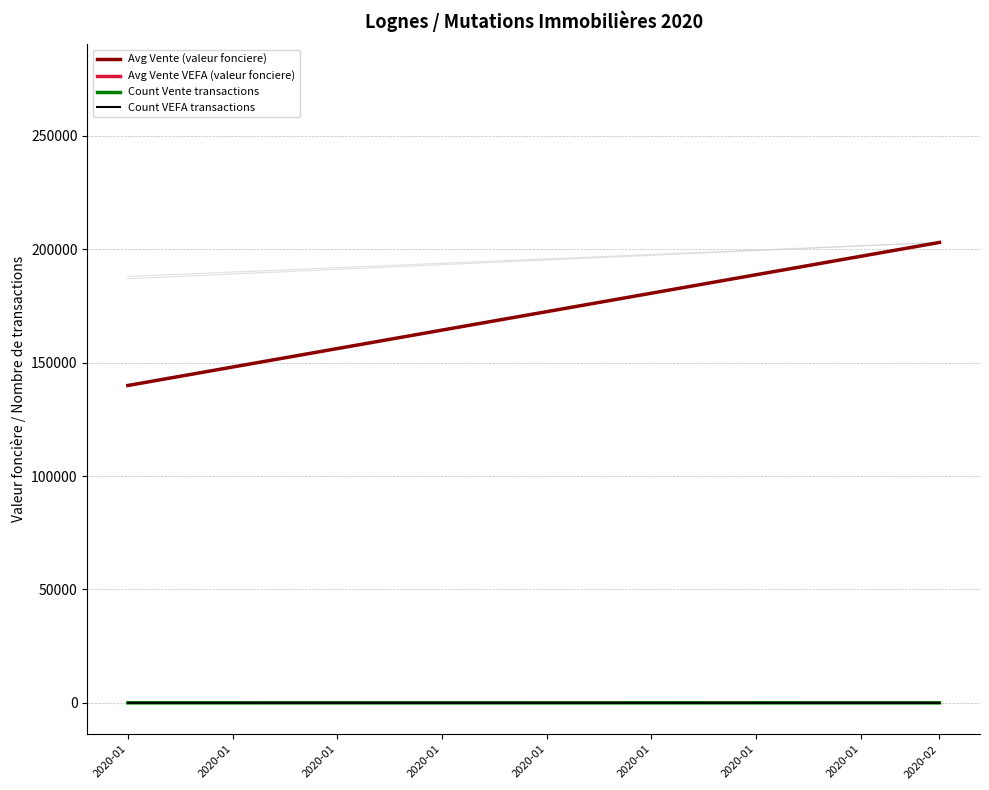

What are all the series names shown in the legend?

Avg Vente (valeur fonciere), Avg Vente VEFA (valeur fonciere), Count Vente transactions, Count VEFA transactions